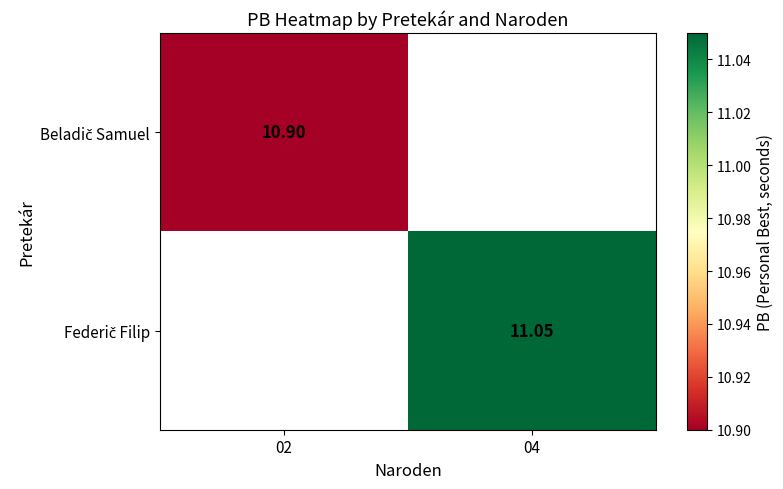

How many series are shown in this chart?

2